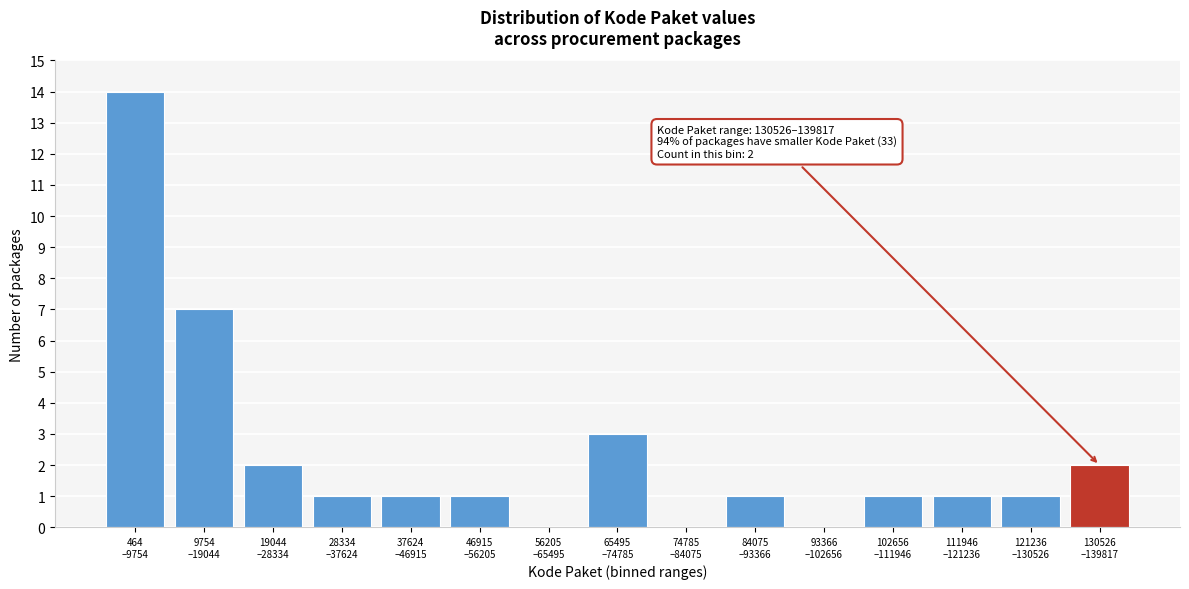

Count the number of data series in this chart.

1